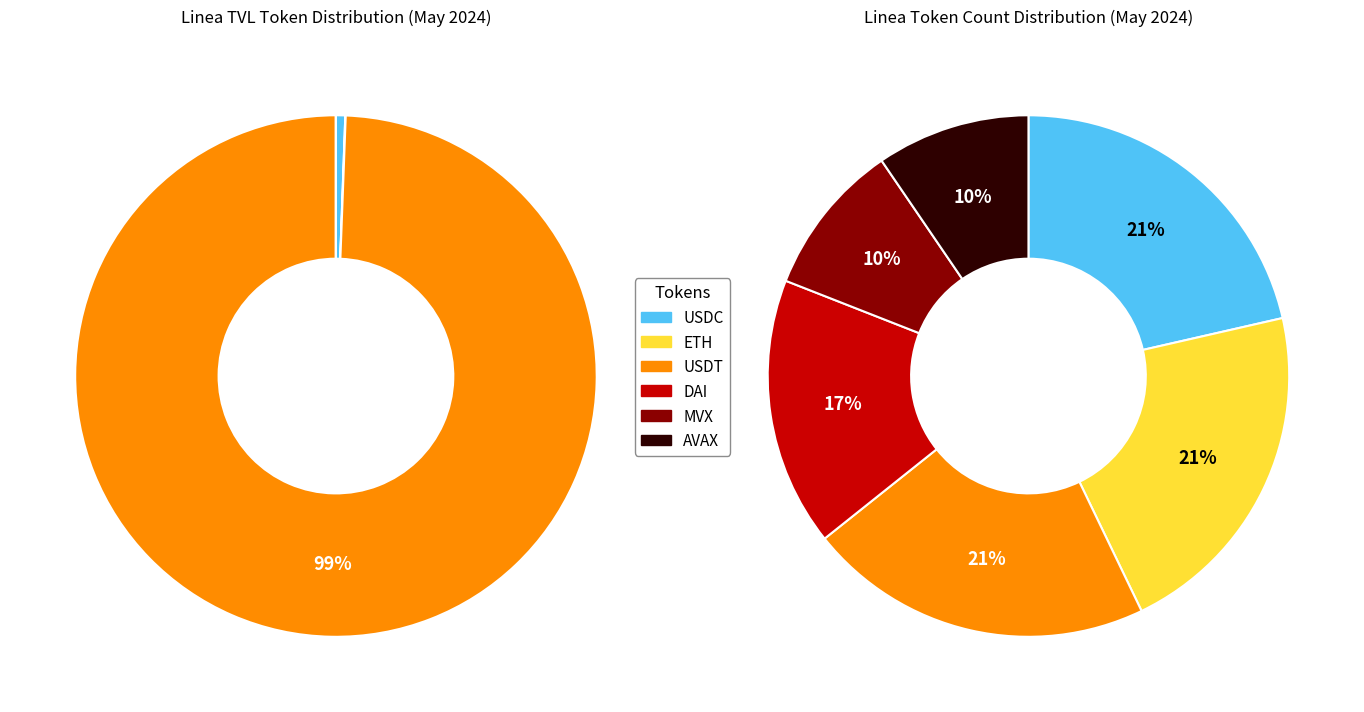

To the nearest percent, what percentage of the pie is 25?

1%